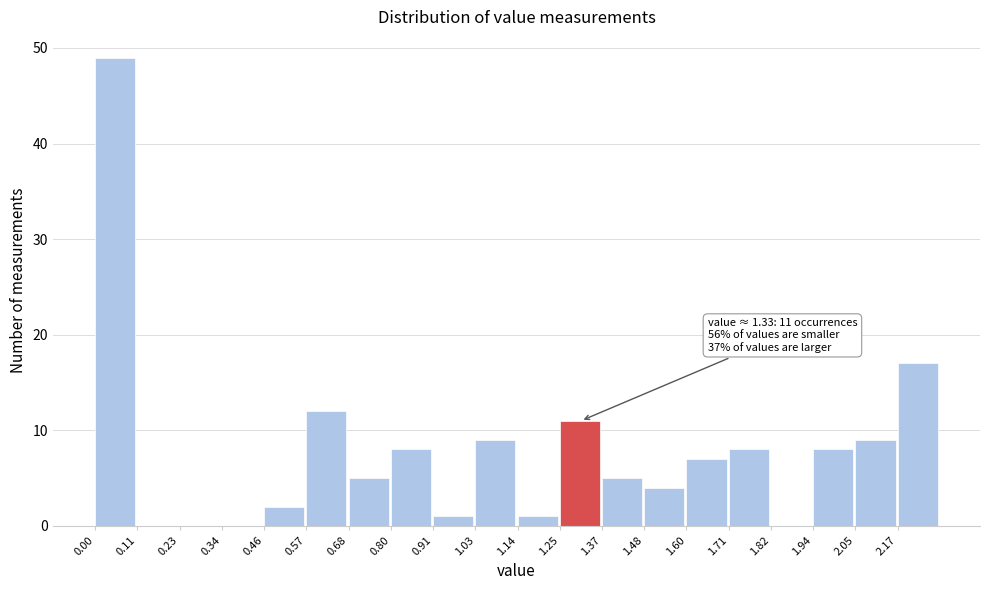

Which range on the x-axis has the tallest bar?

0.000 to 0.114